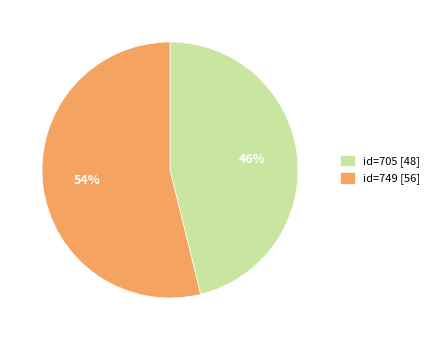

Do id=705 [48] and id=749 [56] together represent more than half of the pie?

Yes